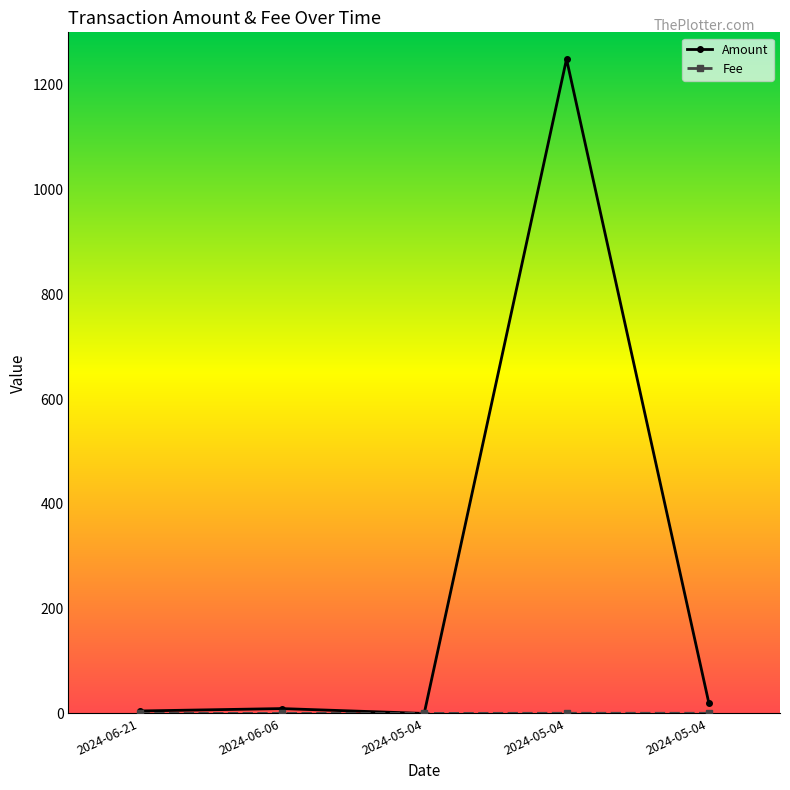

What is the value of the Amount point at the 2nd from the left?

9.3